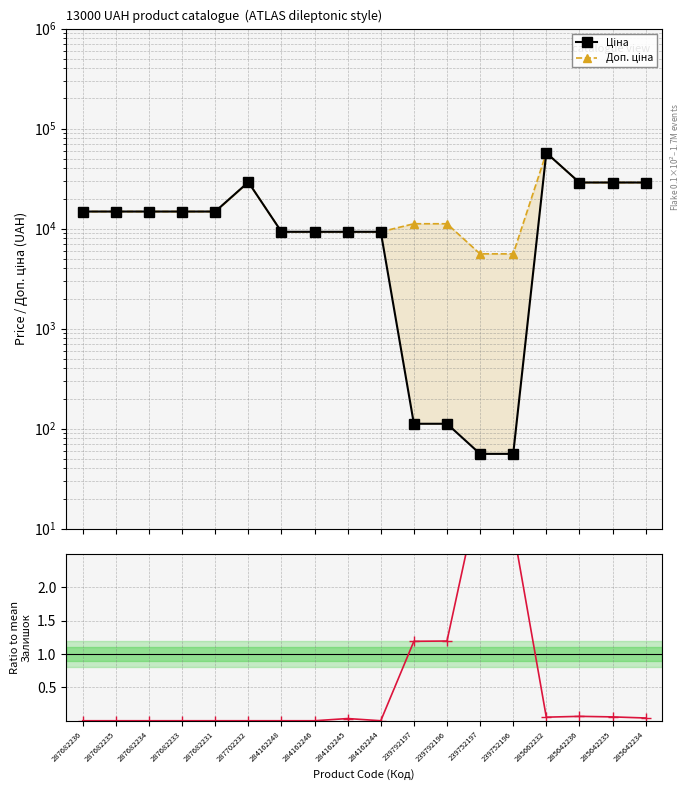

Between 287682233 and 285642235, which series saw the biggest shift?

Ціна